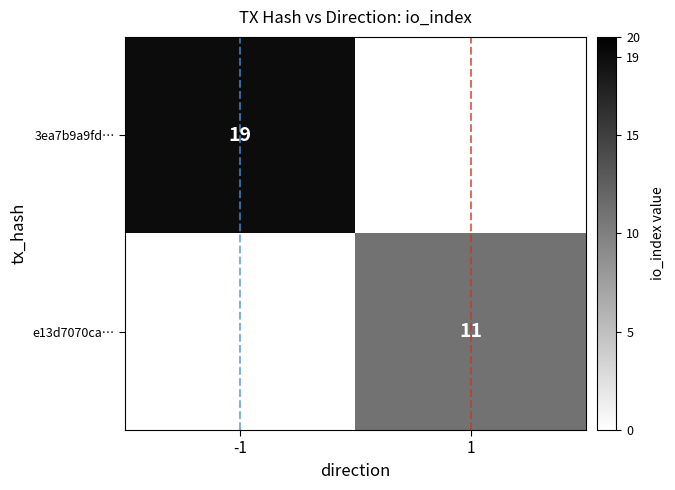

The 3ea7b9a9fd… series shows 32 at -1. True or false?

False